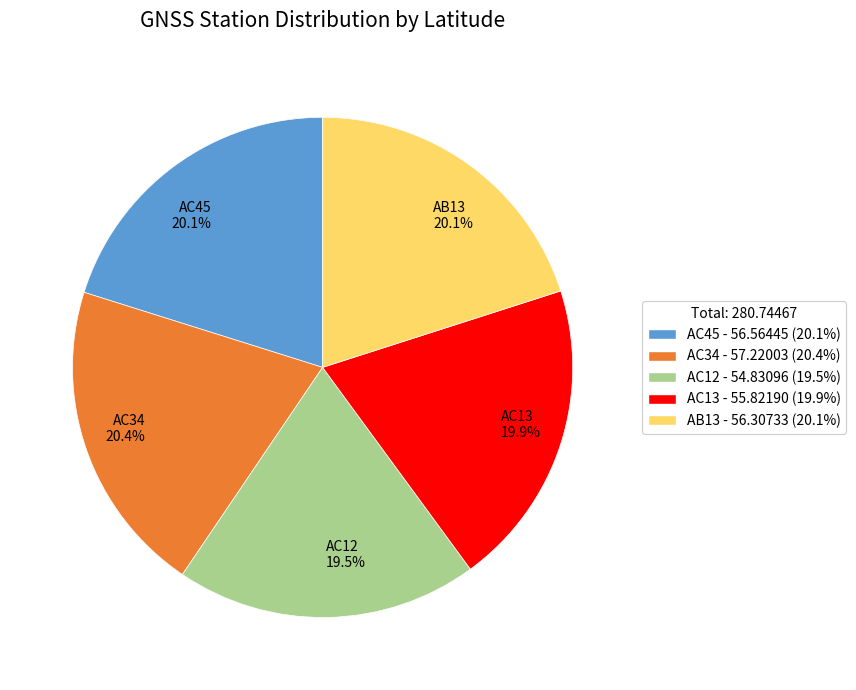

Combined, what portion of the pie is AC34 and AC13?

40.3%